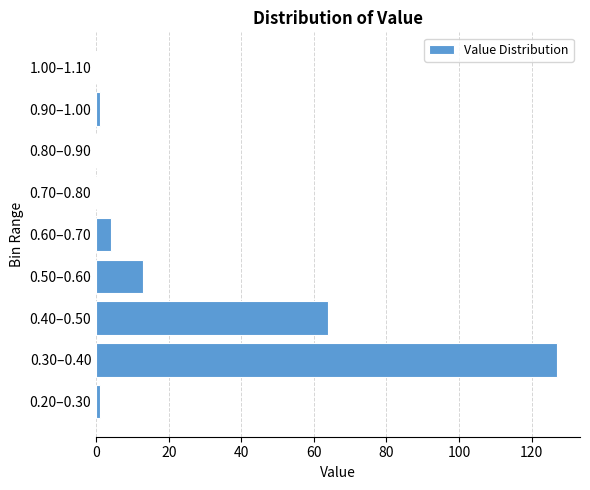

Reading bottom to top, extract all data points from this chart.

0.20–0.30=1	0.30–0.40=127	0.40–0.50=64	0.50–0.60=13	0.60–0.70=4	0.70–0.80=0	0.80–0.90=0	0.90–1.00=1	1.00–1.10=0